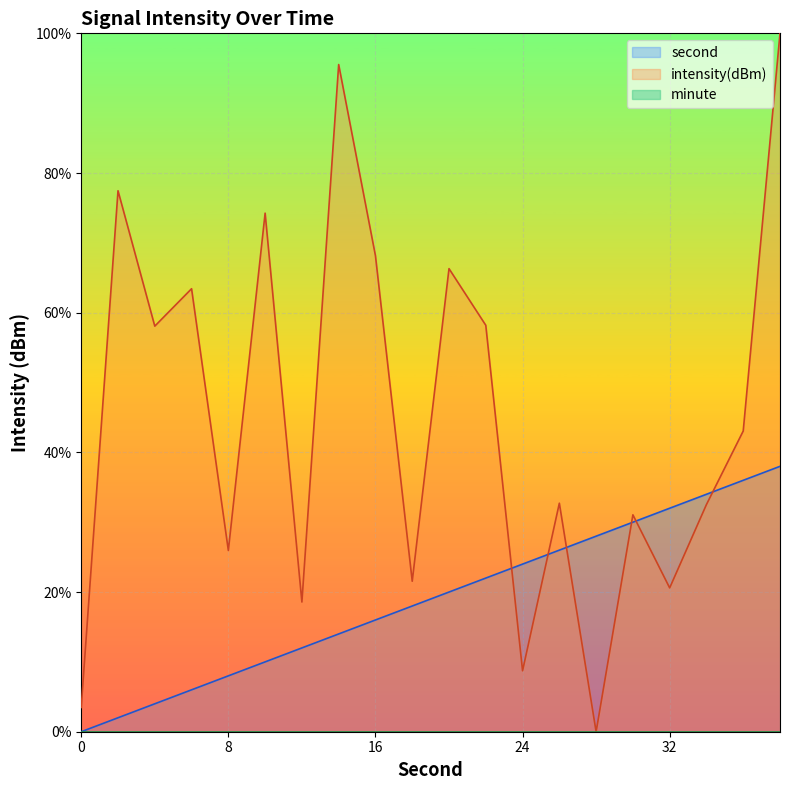

What is the total value across all series at 8?

34.0